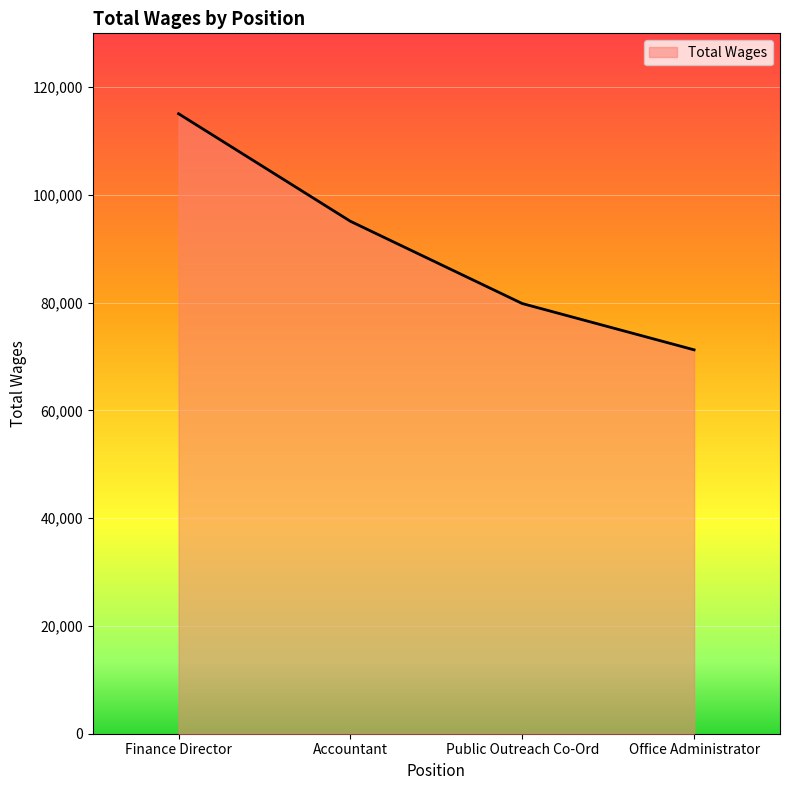

What is the difference between the maximum and minimum values?

43822